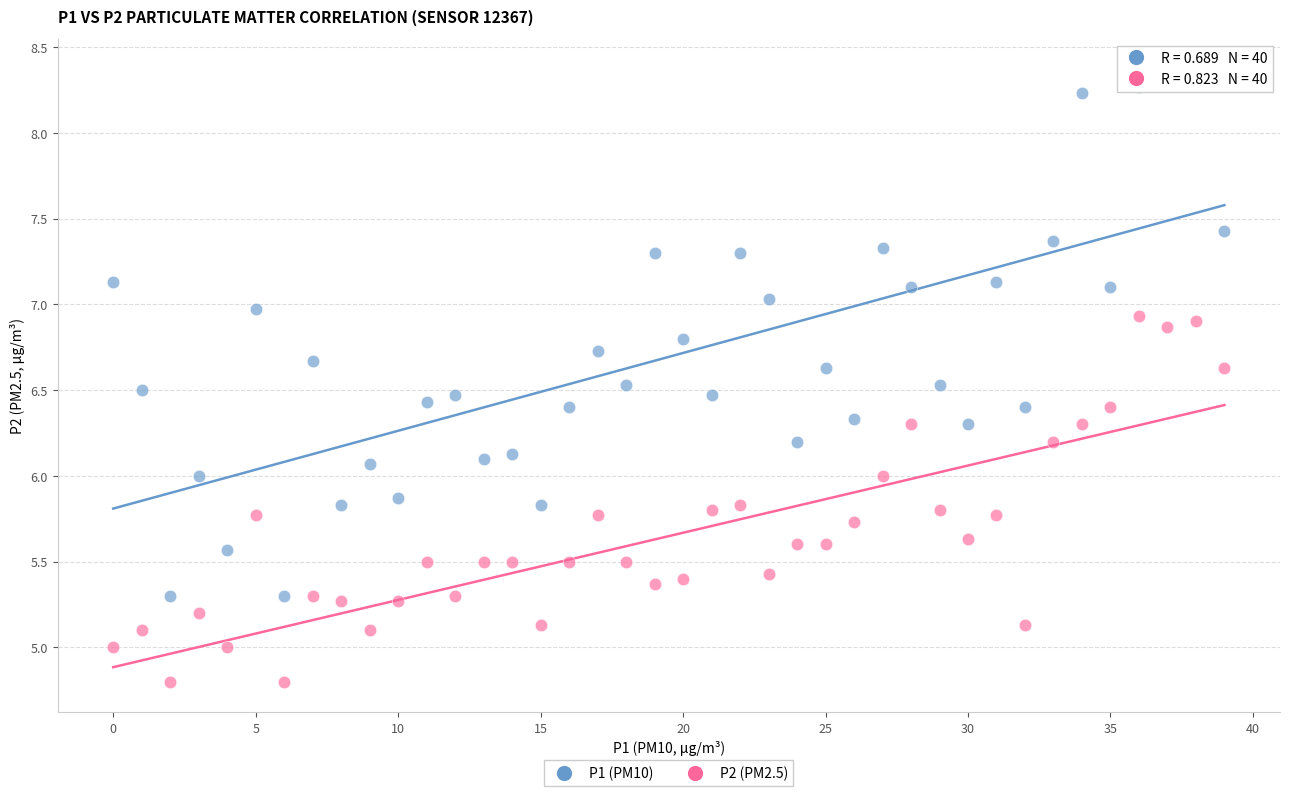

Across all data points, what is the range of Y values (max minus min)?

3.6